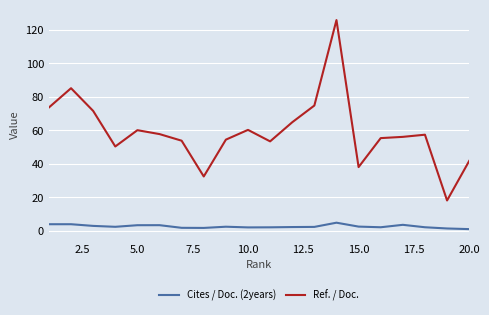

What is the sum of all Ref. / Doc. values?

1186.0